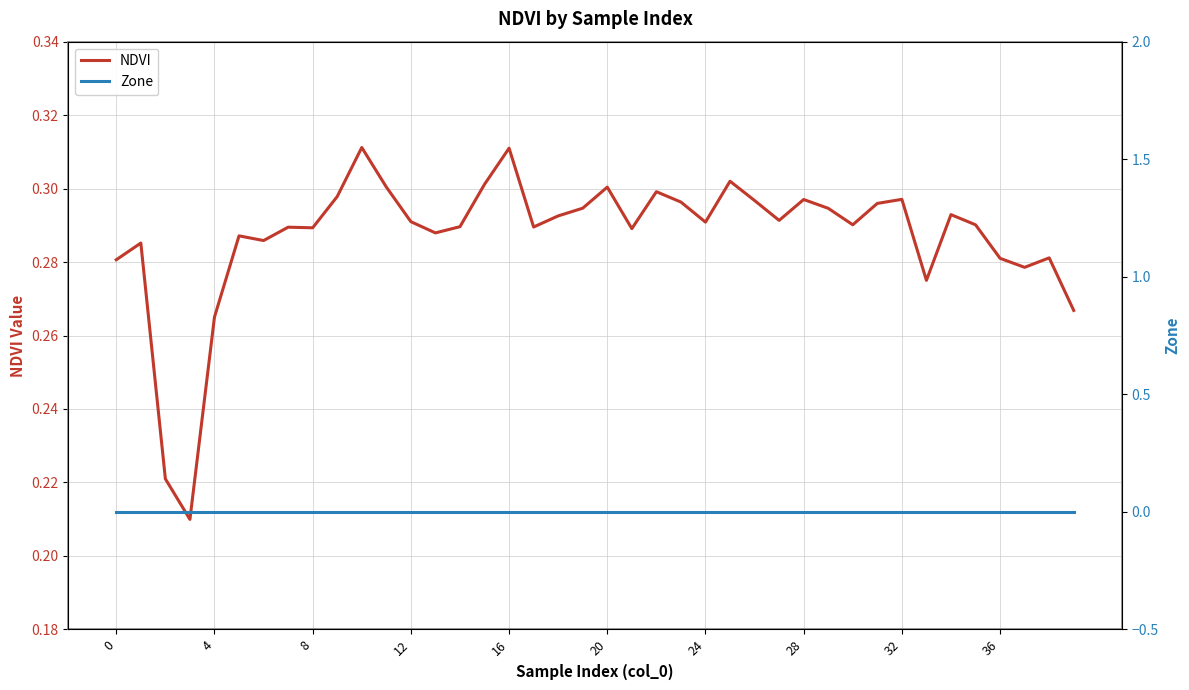

At which category is the sum across all series the highest?

10